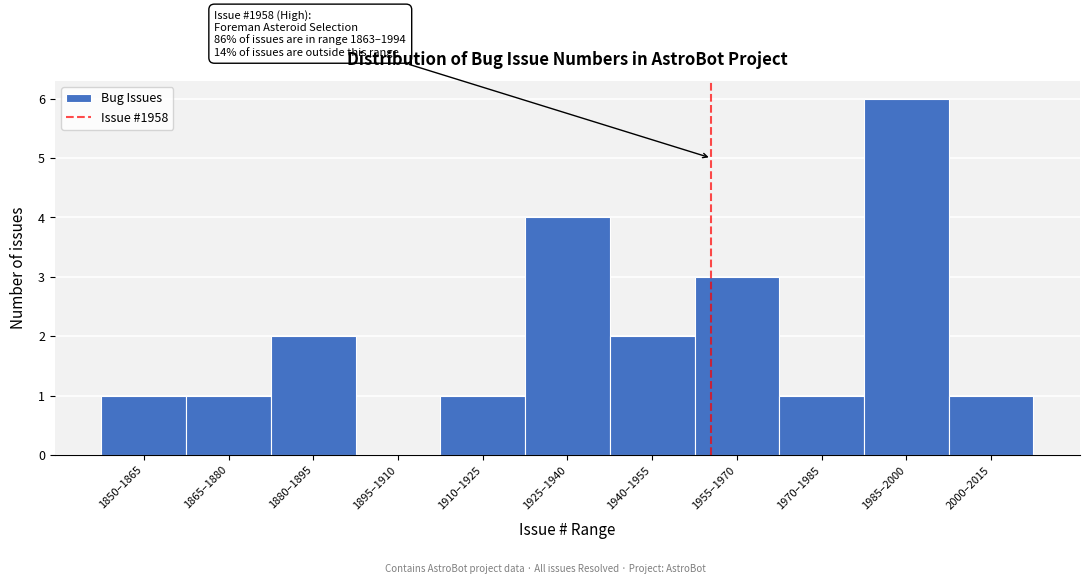

Reading left to right, list all the values displayed in this chart.

1850–1865=1	1865–1880=1	1880–1895=2	1895–1910=0	1910–1925=1	1925–1940=4	1940–1955=2	1955–1970=3	1970–1985=1	1985–2000=6	2000–2015=1